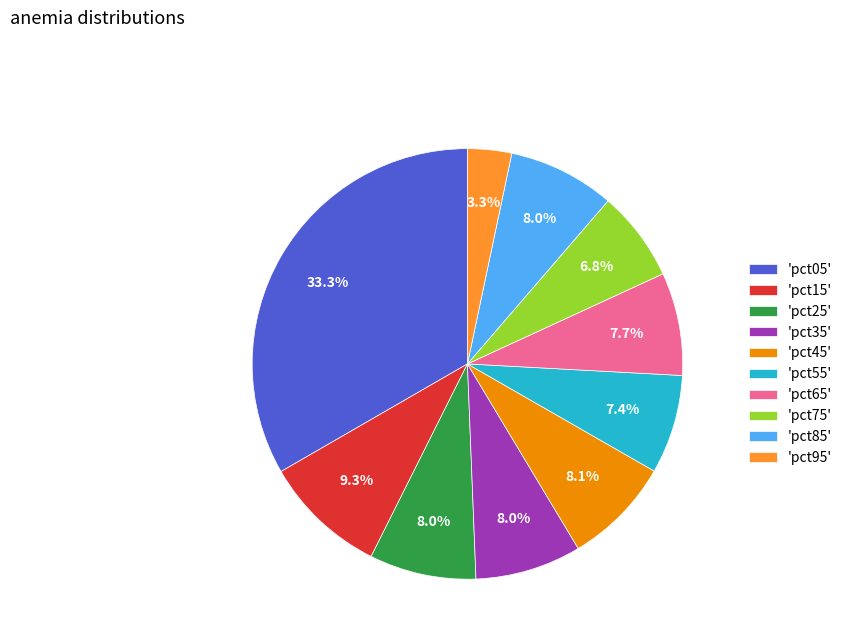

To the nearest percent, what is the difference between the largest and smallest slice percentages?

30%